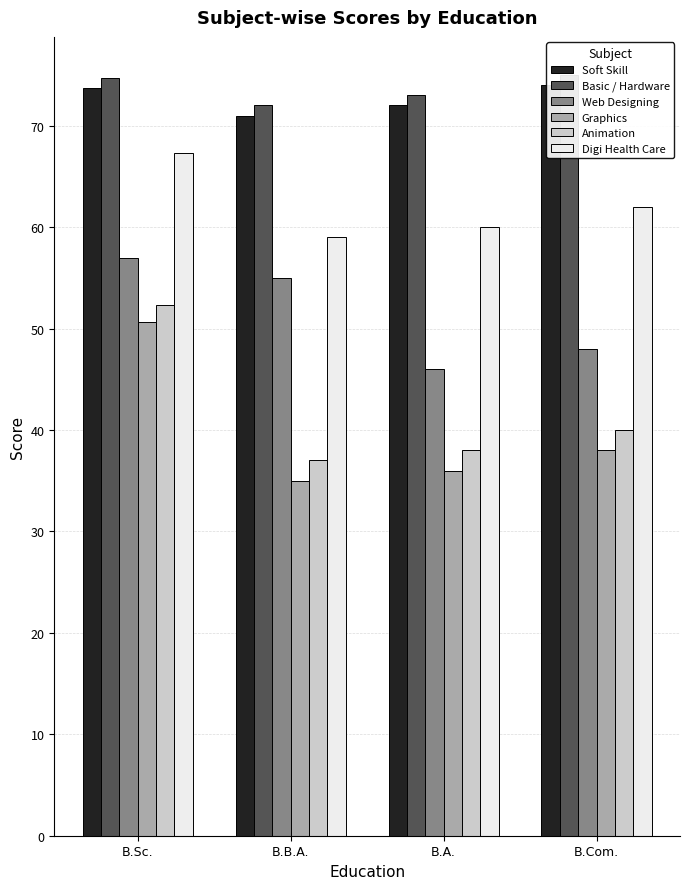

What is the difference between the second highest and second lowest values in the Web Designing series?

7.0